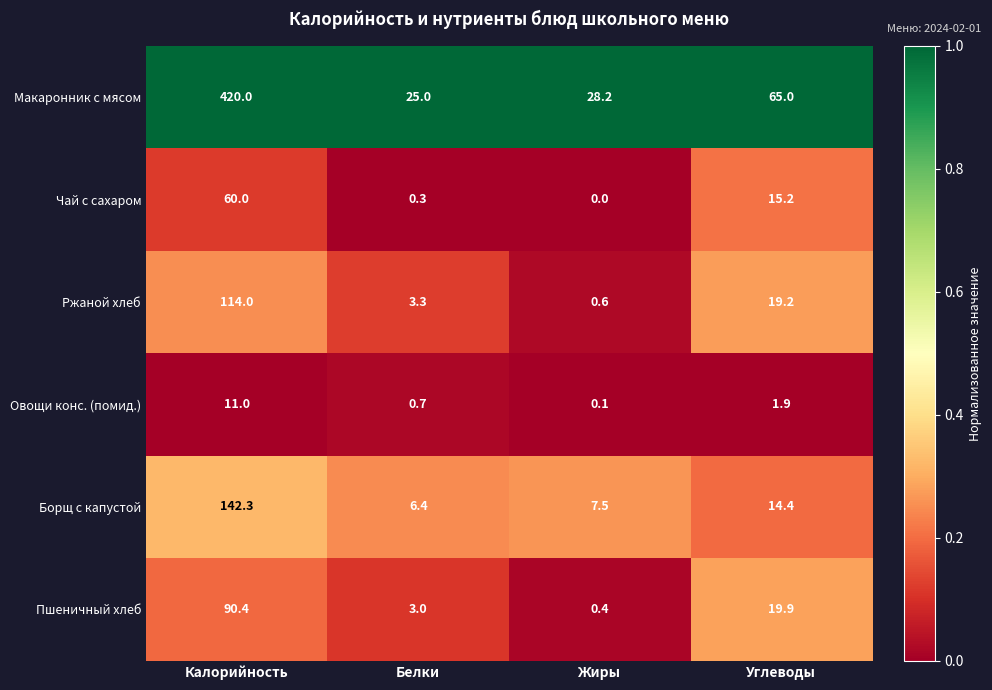

What is the difference between the highest and lowest values at Жиры?

28.2